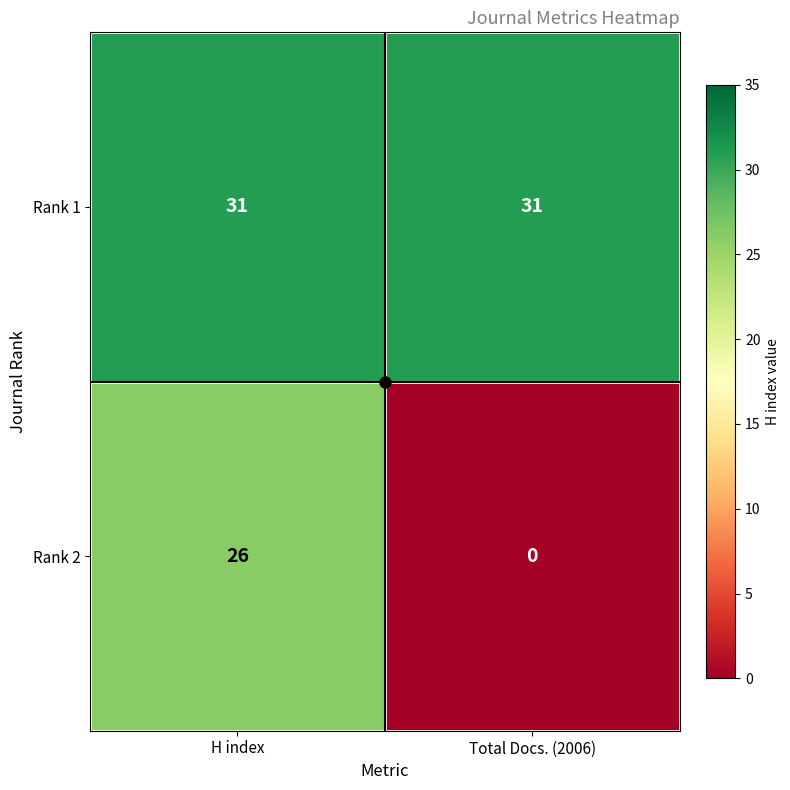

What is the sum of the Rank 1 values at Total Docs. (2006) and H index?

62